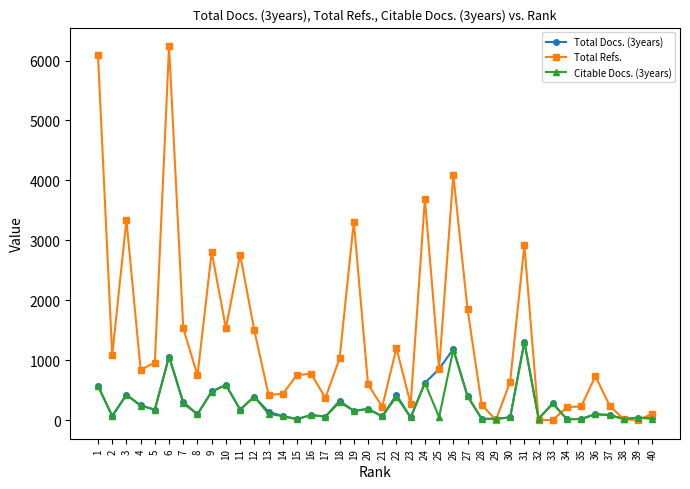

Which label corresponds to the largest value in the chart?

6